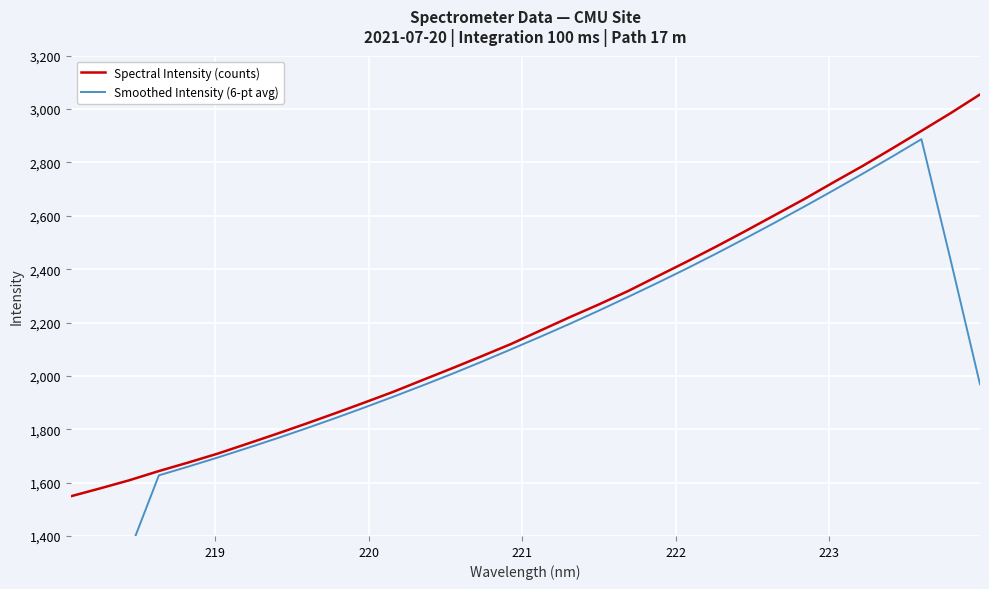

What is the maximum value for Spectral Intensity (counts)?

3054.7